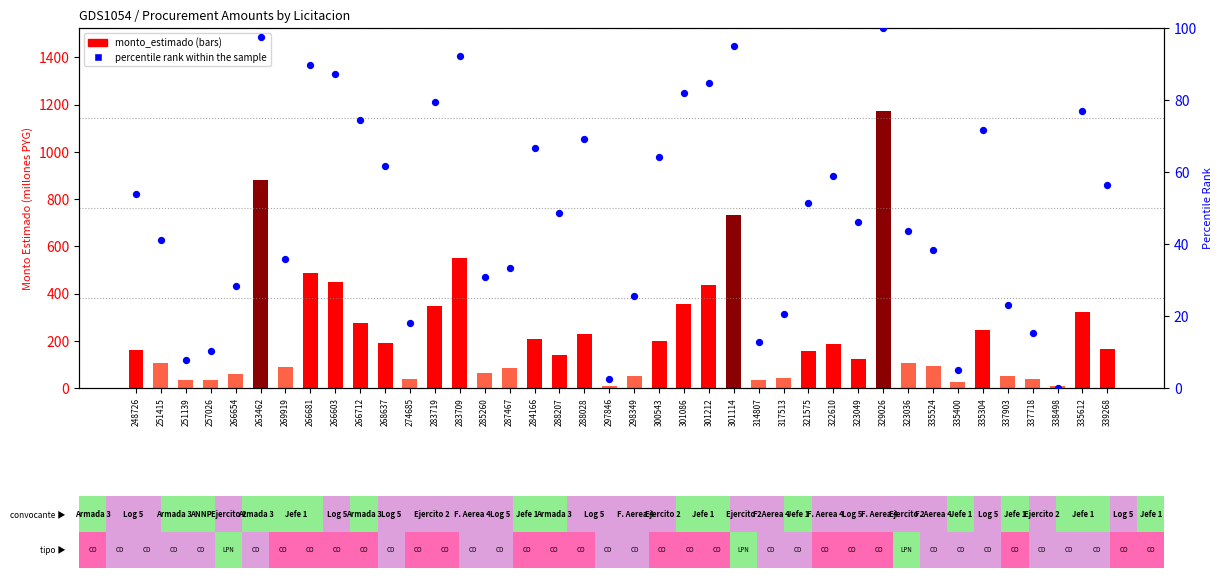

At which category is the sum across all series the highest?

329026